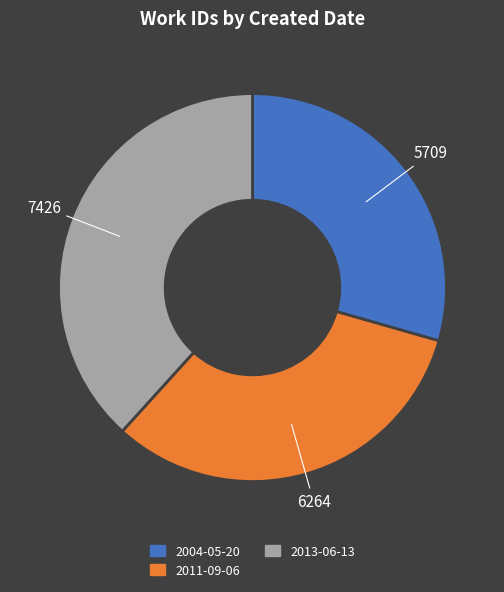

Between 2004-05-20 and 2011-09-06, which is larger?

2011-09-06